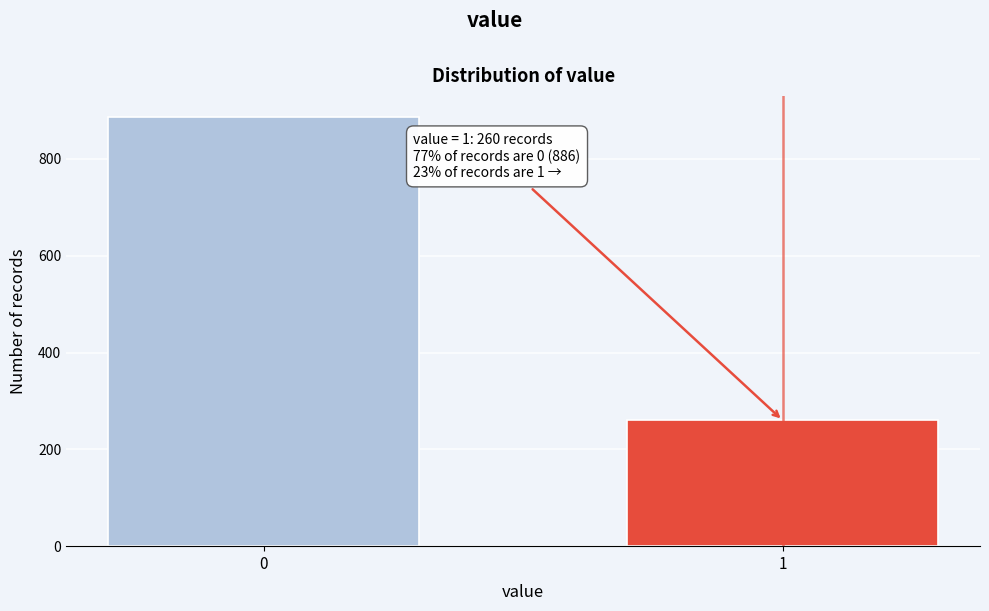

Reading left to right, what are all the values shown in this chart?

886	260